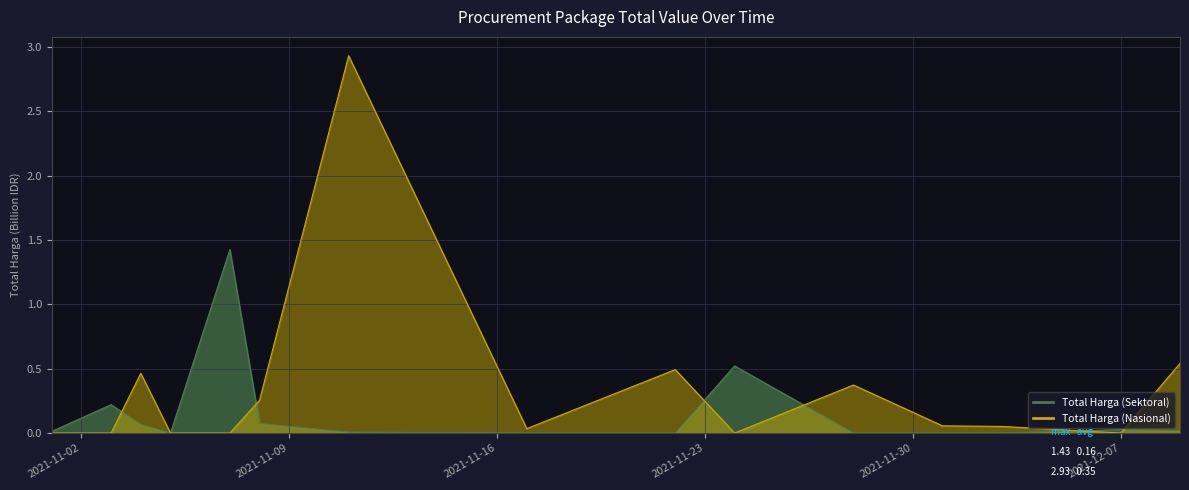

At 2021-11-11, list the series in order from largest to smallest.

Total Harga (Nasional), Total Harga (Sektoral)